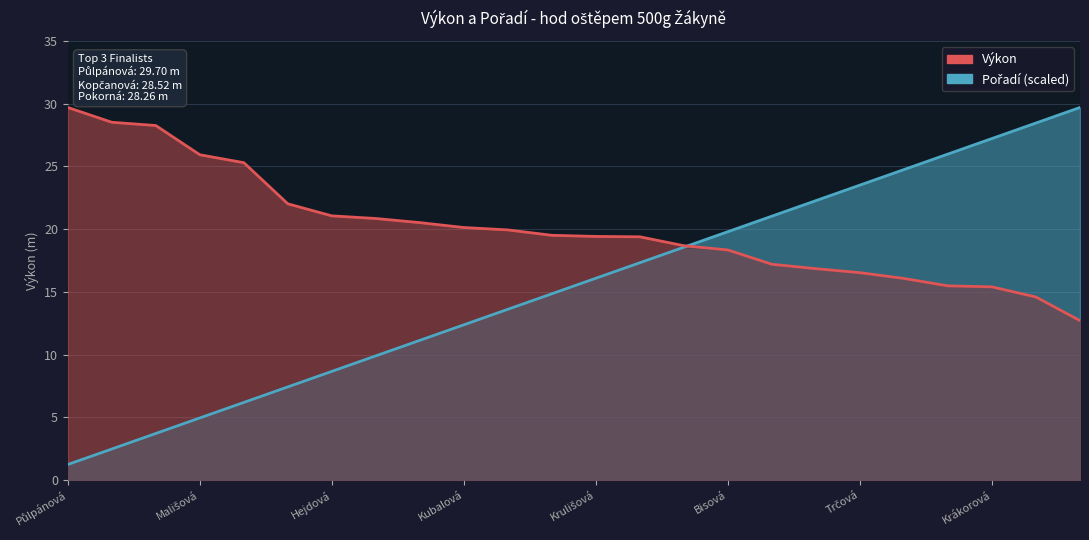

Count the number of categories in the chart.

24